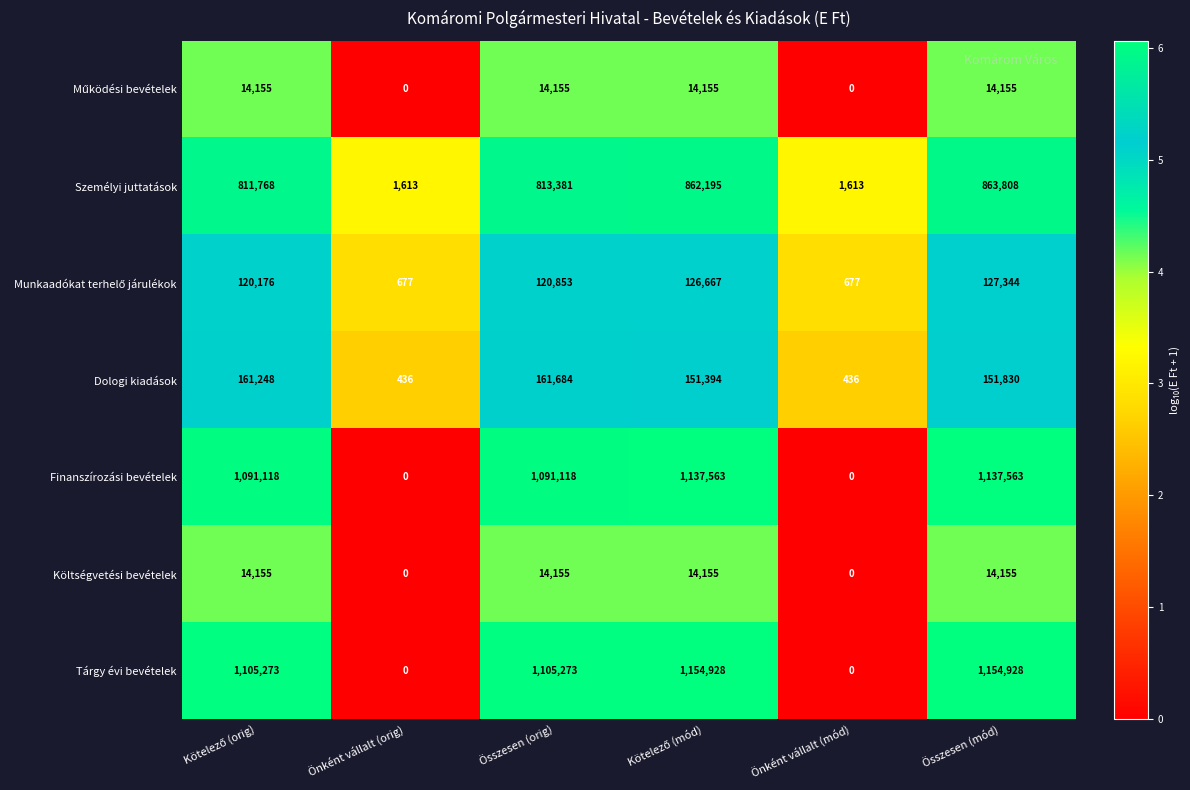

What is the sum of the Személyi juttatások values at Önként vállalt (orig) and Önként vállalt (mód)?

3226